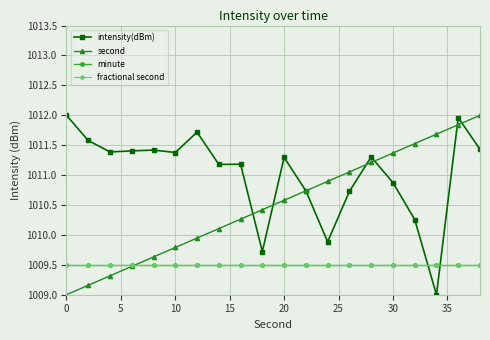

What is the average value of the second series?

1010.5